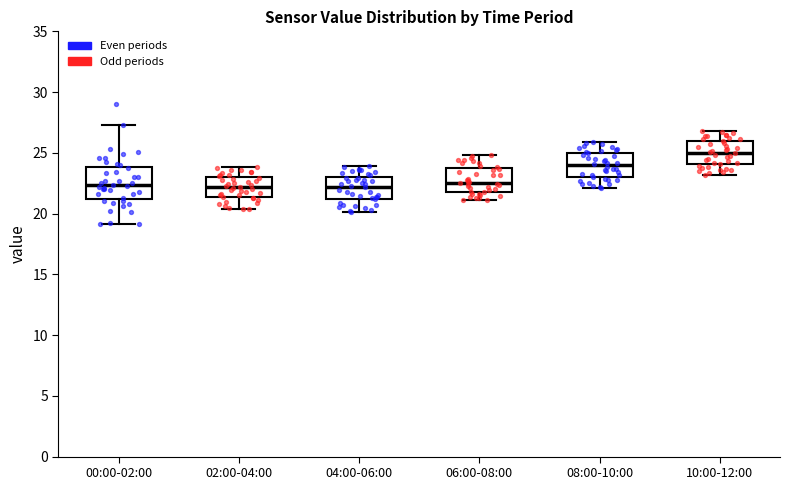

Reading left to right, transcribe this box plot: for each box, give where its median line is, the range the box spans, and where its two whiskers end, as read against the y-axis. The values are not printed on the chart, so give them approximately, as read against the axis.

00:00-02:00: median 22.5, box 21.0 to 24.0, whiskers 19.0 to 27.5
02:00-04:00: median 22.0, box 21.5 to 23.0, whiskers 20.5 to 24.0
04:00-06:00: median 22.0, box 21.0 to 23.0, whiskers 20.0 to 24.0
06:00-08:00: median 22.5, box 22.0 to 23.5, whiskers 21.0 to 25.0
08:00-10:00: median 24.0, box 23.0 to 25.0, whiskers 22.0 to 26.0
10:00-12:00: median 25.0, box 24.0 to 26.0, whiskers 23.0 to 27.0